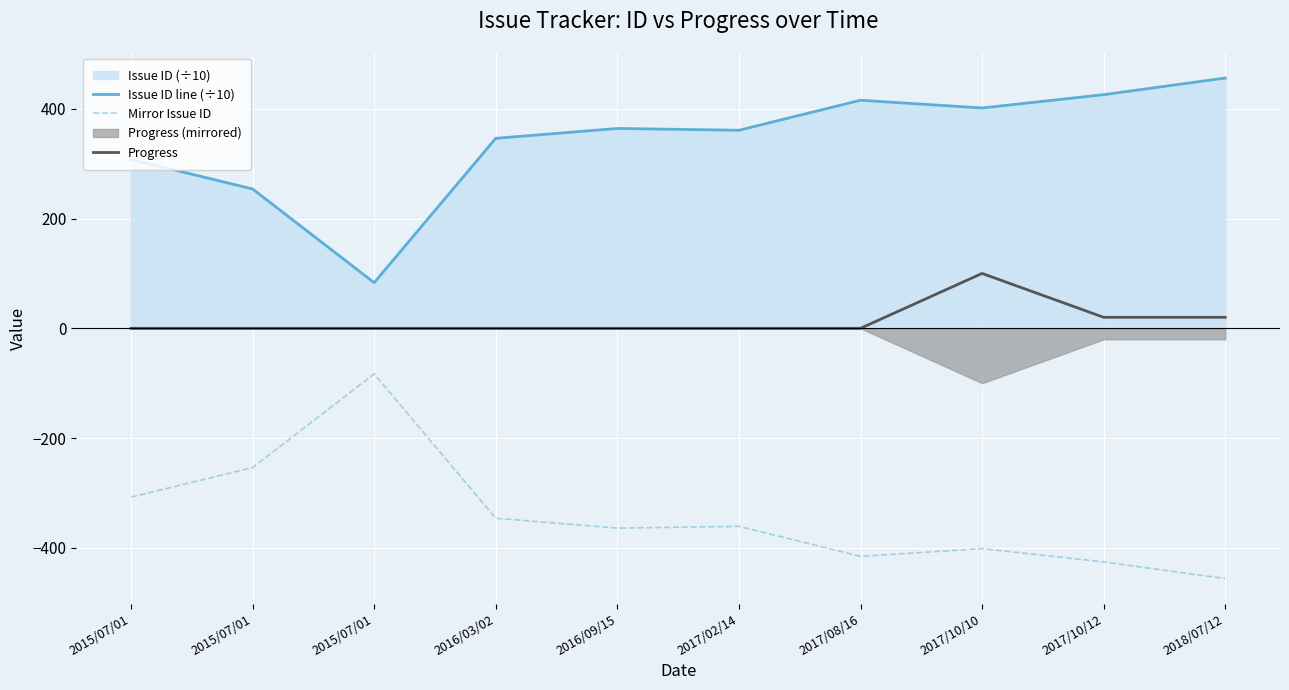

List the series in order of their peak value, highest first.

Issue ID line (÷10), Progress, Mirror Issue ID